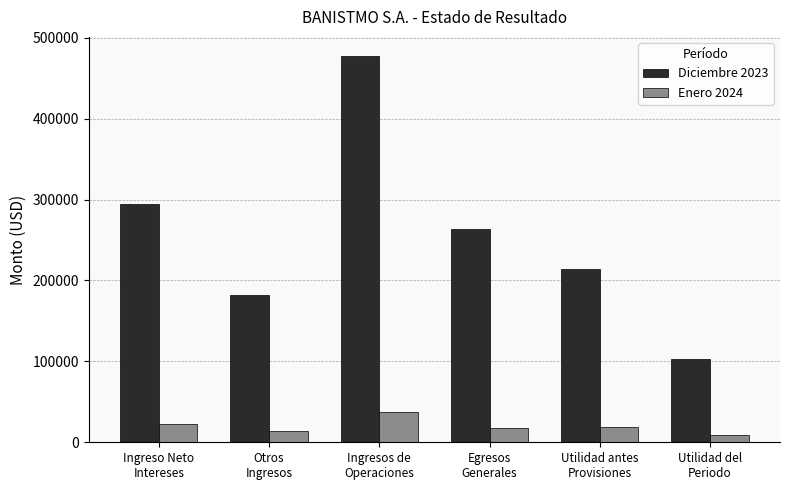

What is the average value of the Enero 2024 series?

20027.2